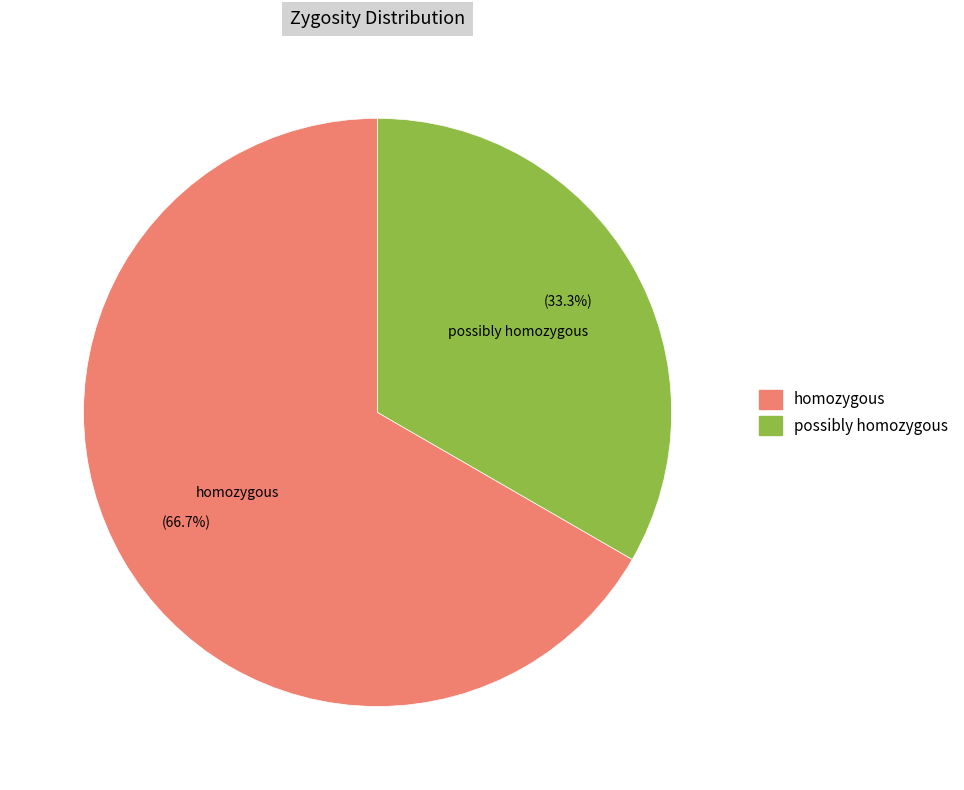

Between possibly homozygous and homozygous, which is larger?

homozygous